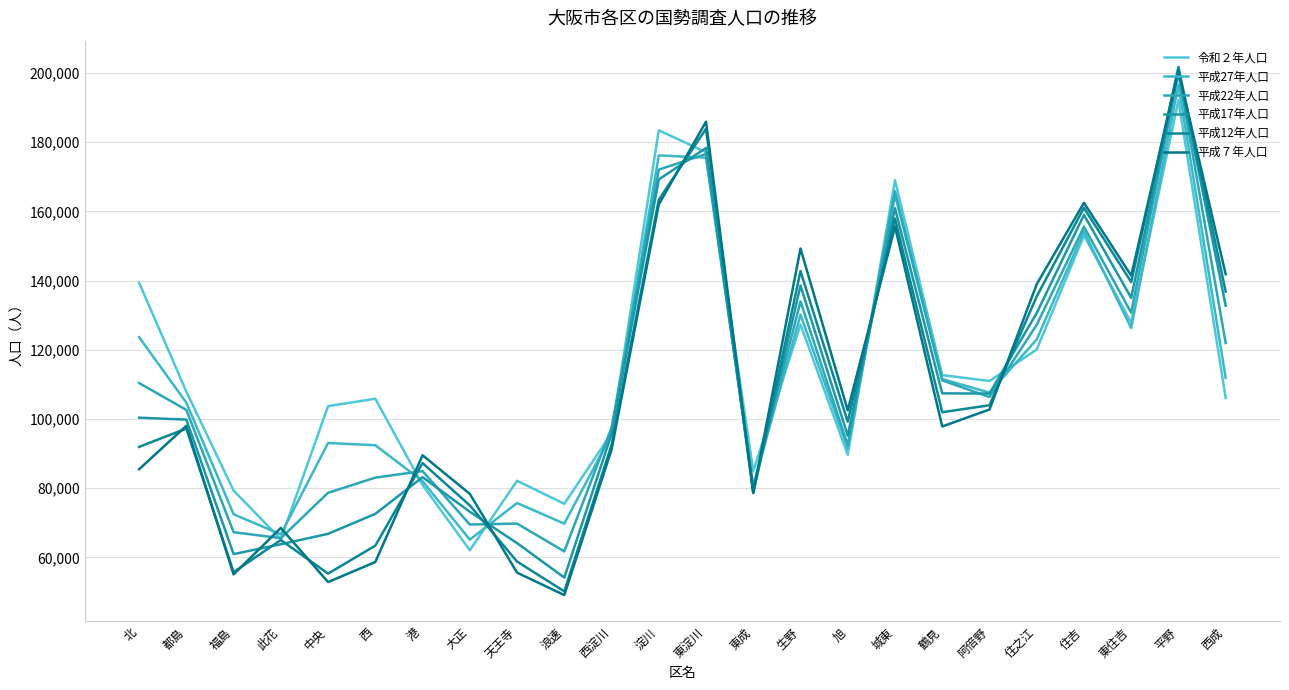

How many interior local valleys does the 令和２年人口 series have?

7